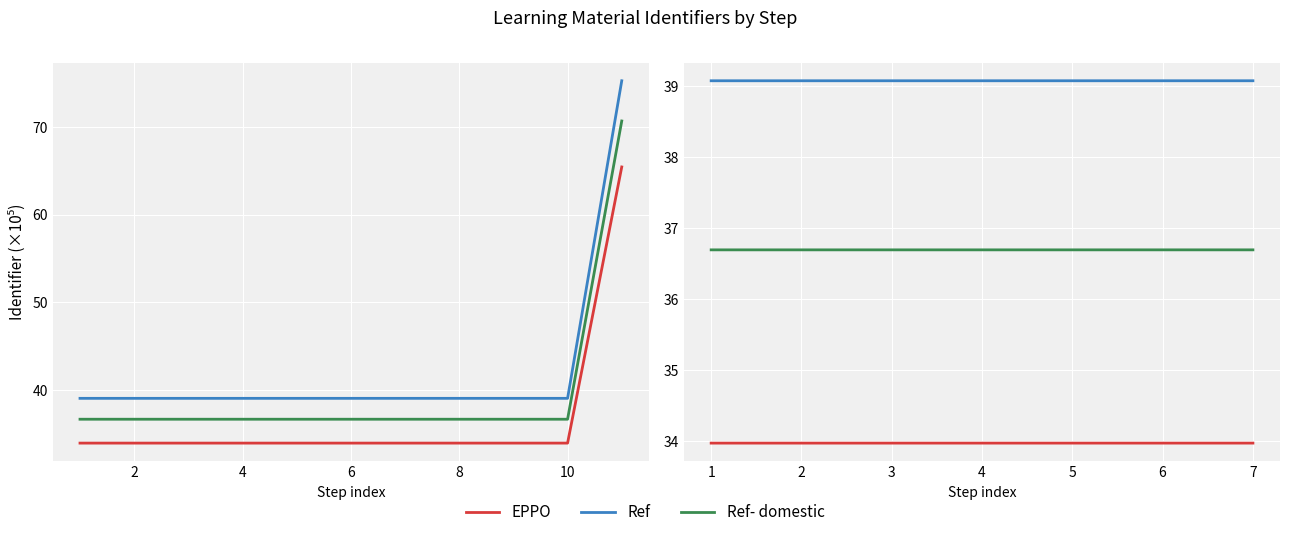

Rank the series at 1 from lowest to highest value.

EPPO, Ref- domestic, Ref